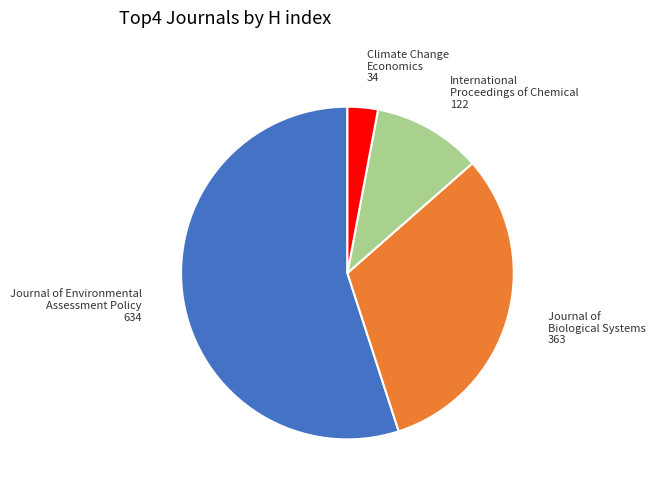

Rank the categories by value from highest to lowest.

Journal of Environmental Assessment Policy, Journal of Biological Systems, International Proceedings of Chemical, Climate Change Economics